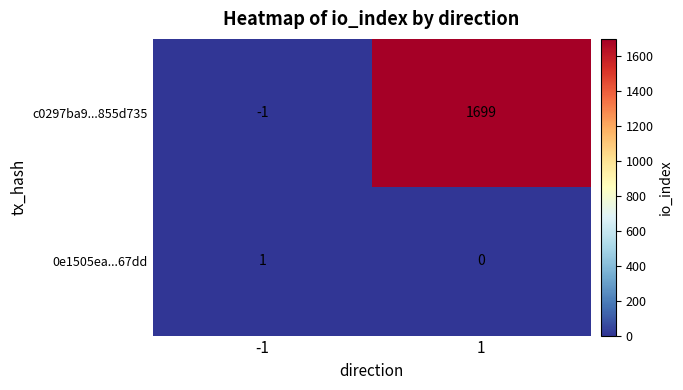

What is the greatest value displayed?

1699